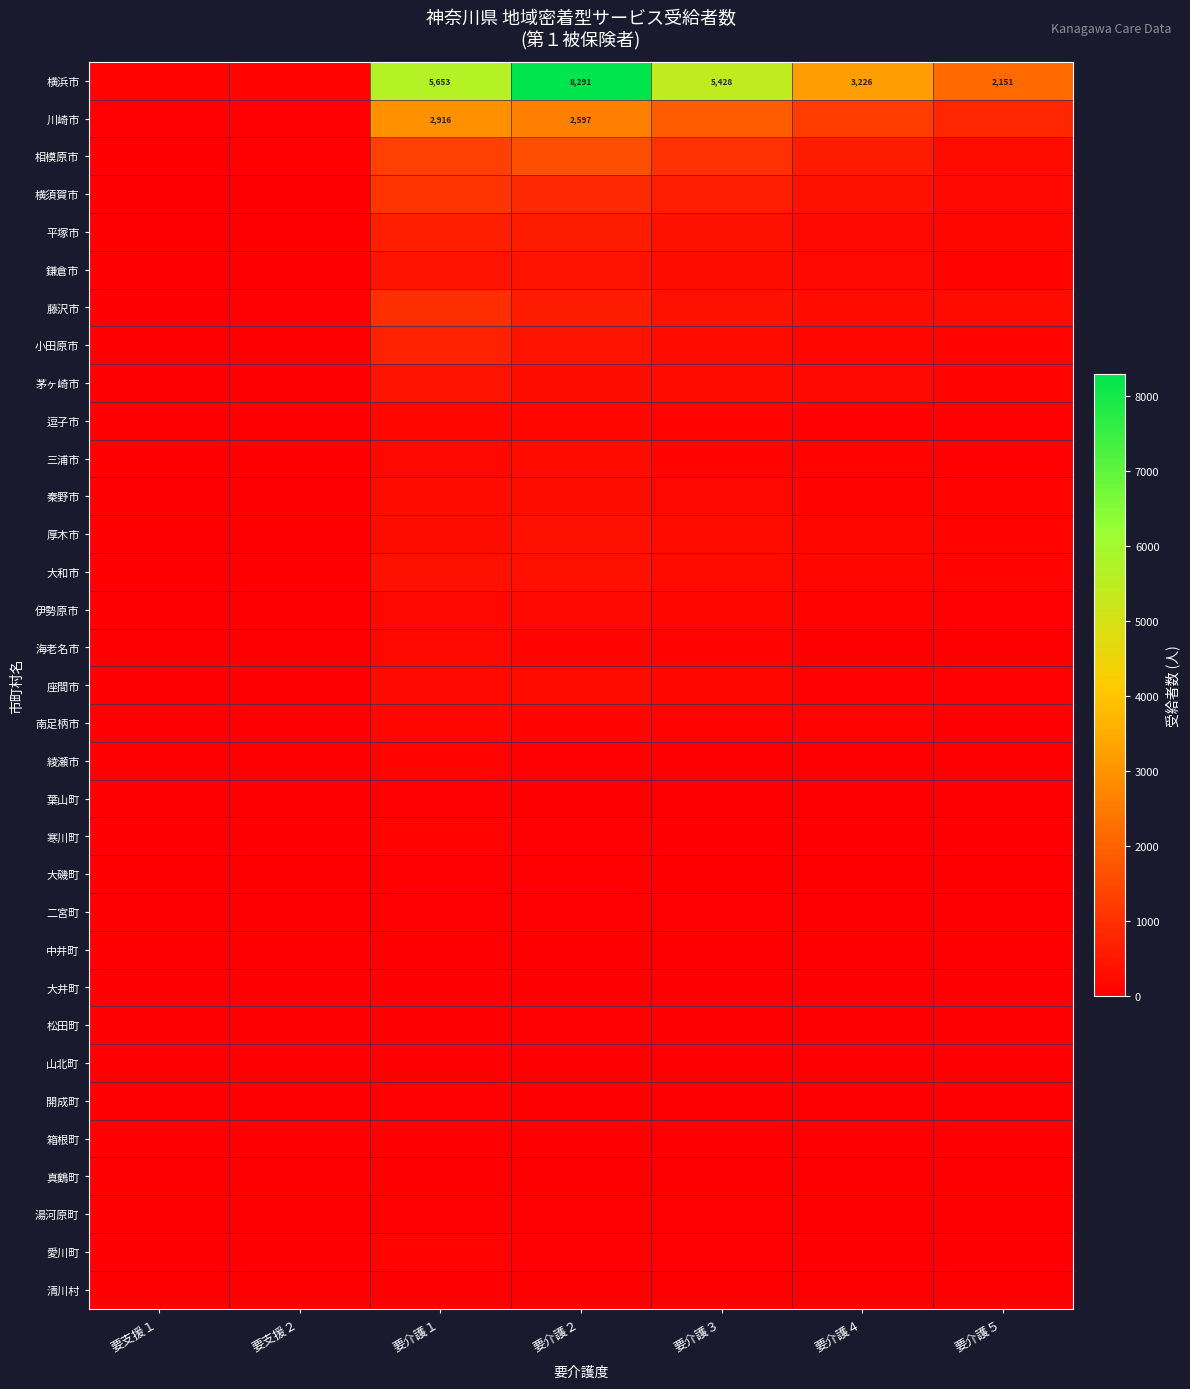

The value of 横浜市 at 要介護３ is 7580. True or false?

False